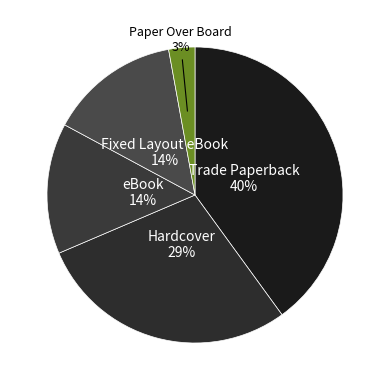

Count the number of slices in the pie.

5